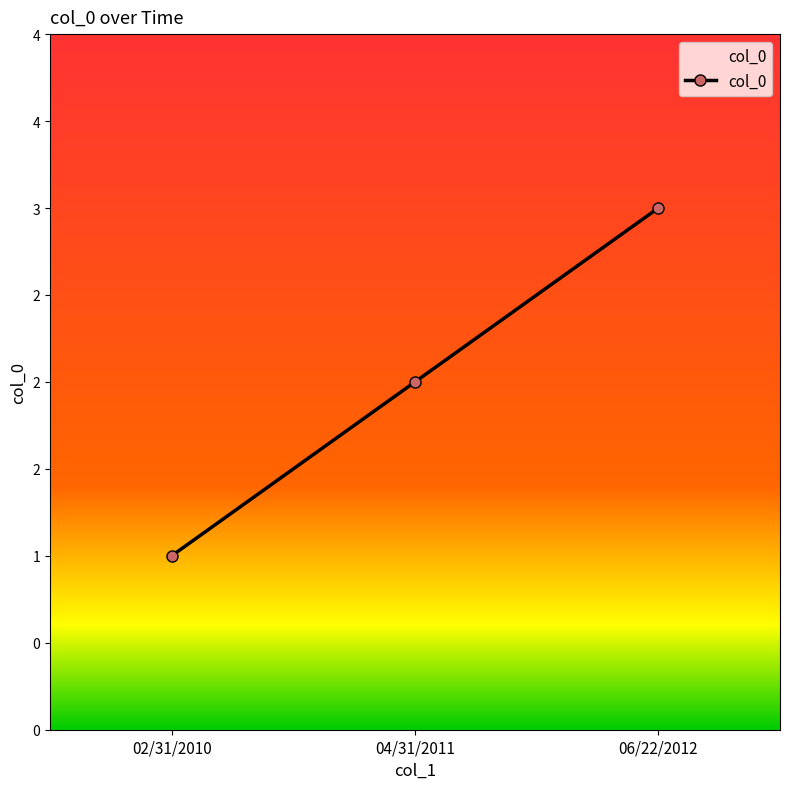

List the labels in order of value, largest first.

06/22/2012, 04/31/2011, 02/31/2010